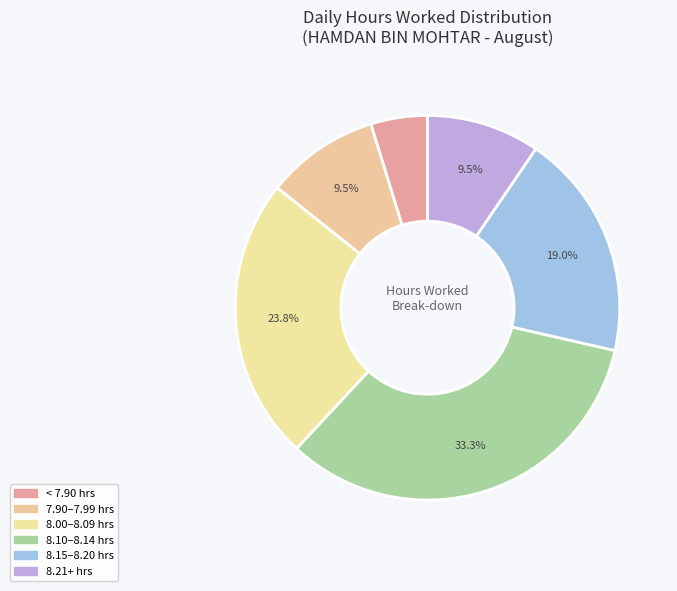

How many slices are in this pie chart?

6